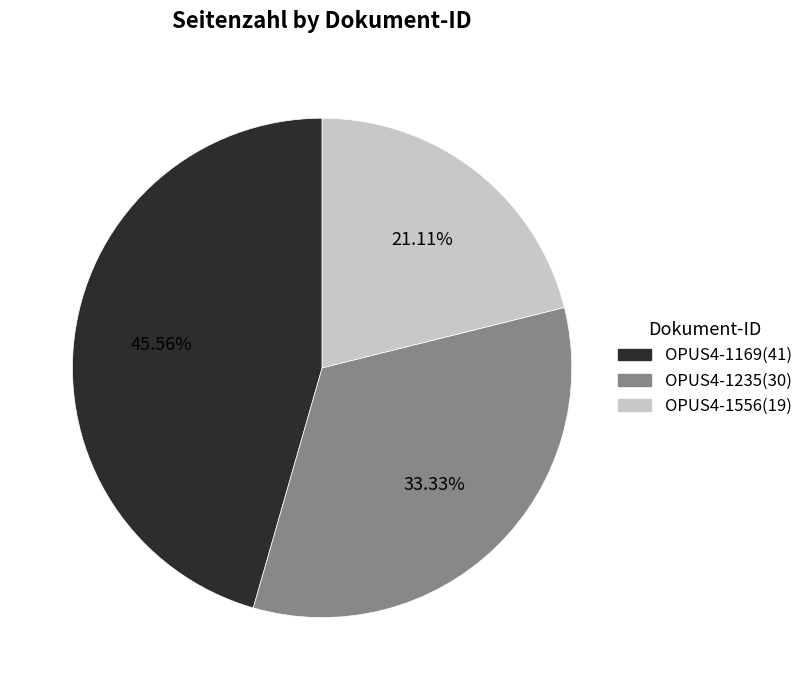

How many slices are in this pie chart?

3